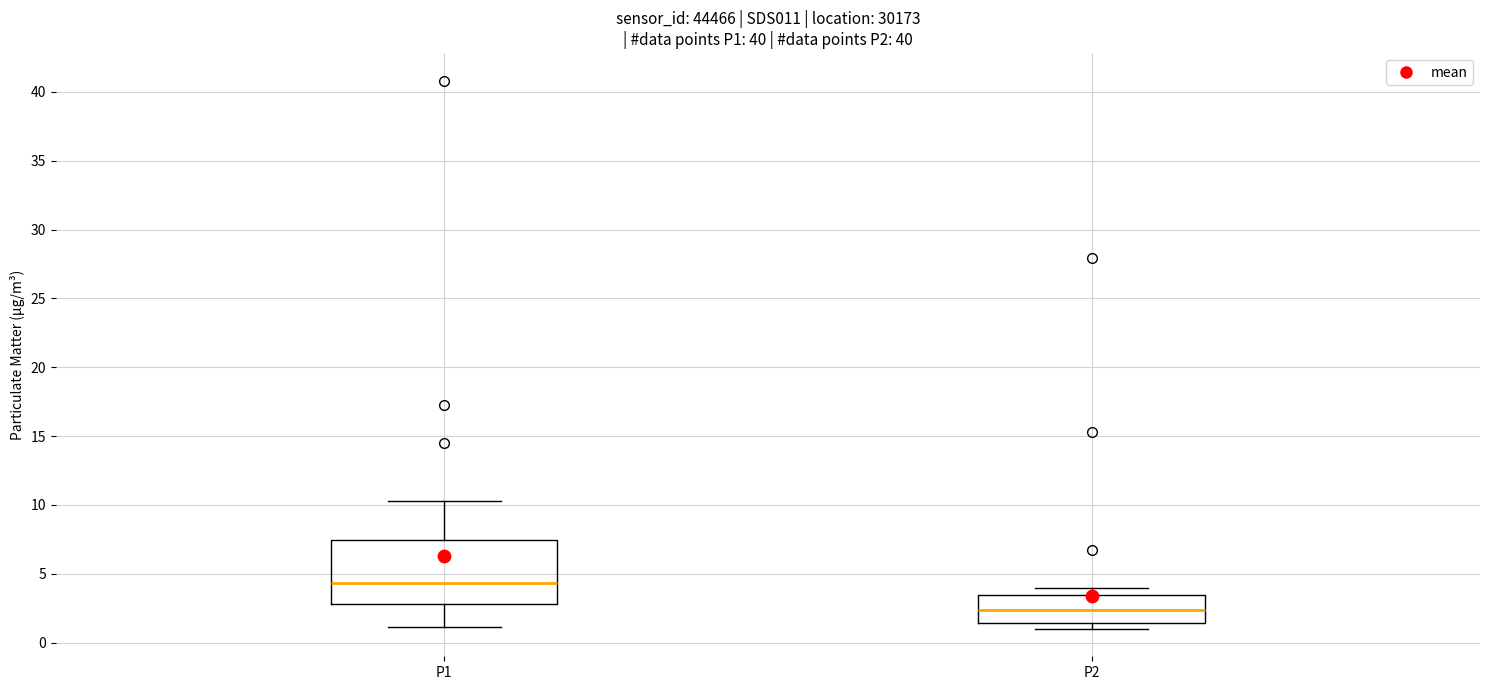

Reading left to right, read every box against the y-axis: the position of its median line, the range the box covers, and the ends of its whiskers. The values are not printed on the chart, so give them approximately, as read against the axis.

P1: median 4.5, box 3.0 to 7.5, whiskers 1.0 to 10.5
P2: median 2.5, box 1.5 to 3.5, whiskers 1.0 to 4.0